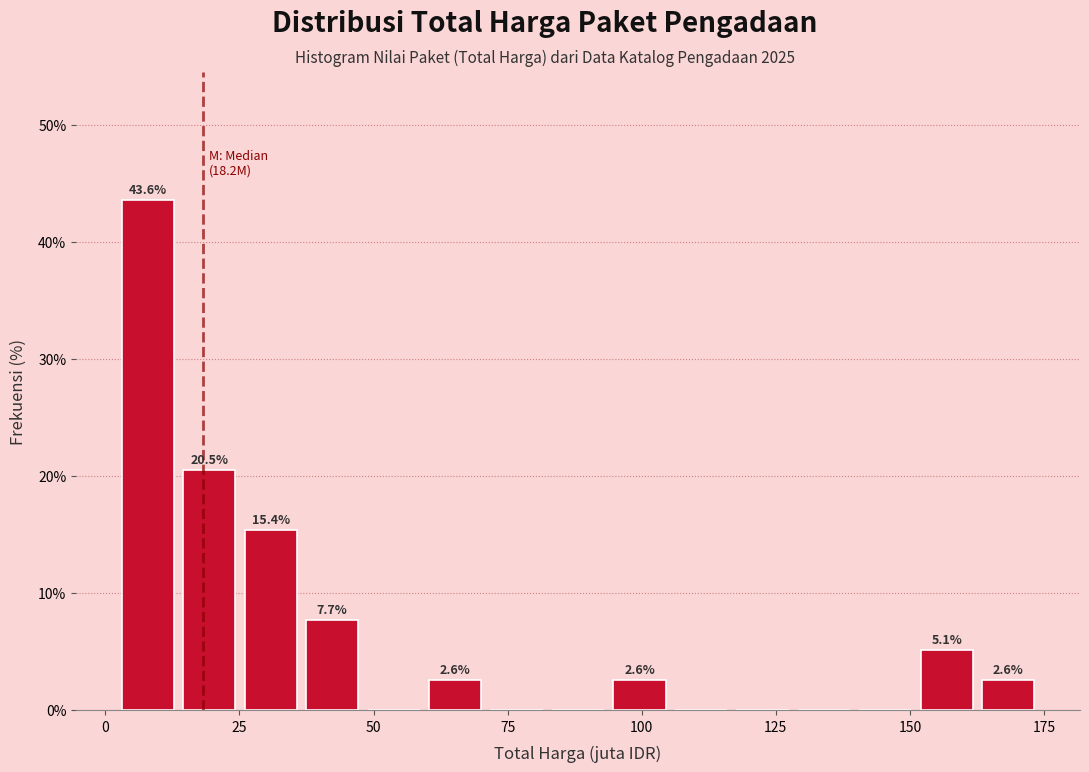

Around what value on the x-axis is the tallest bar? Give the approximate position of its centre, as read against the axis.

10